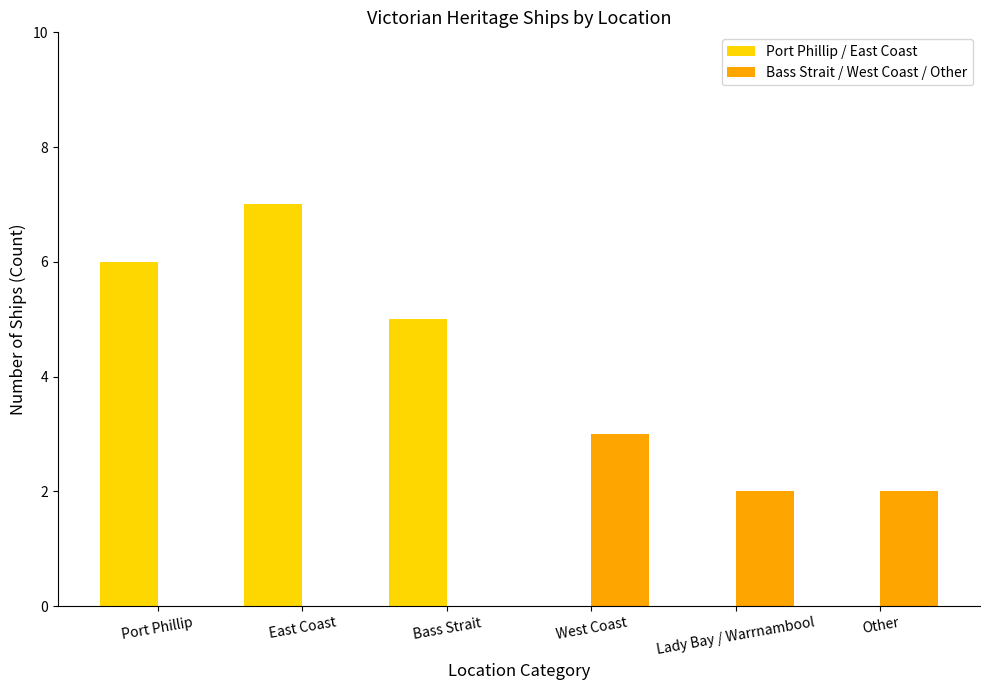

How many categories are shown in the chart?

6